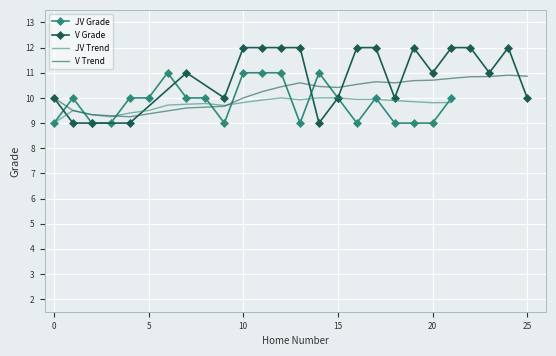

What is the greatest value displayed?

12.0